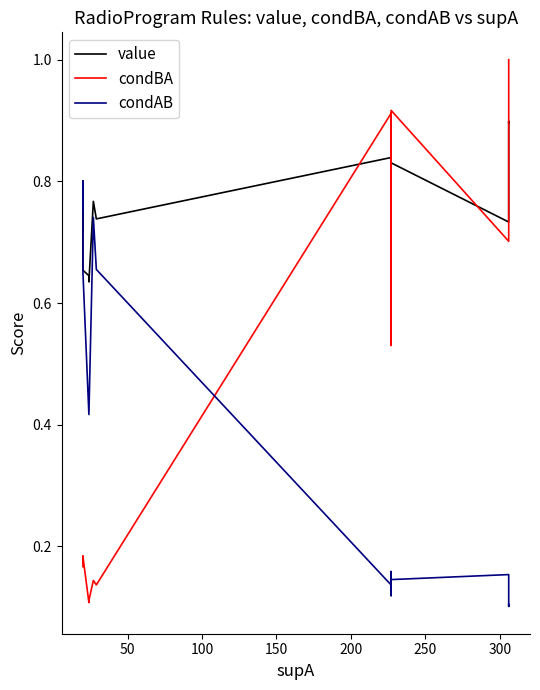

What position from the right is 150?

17